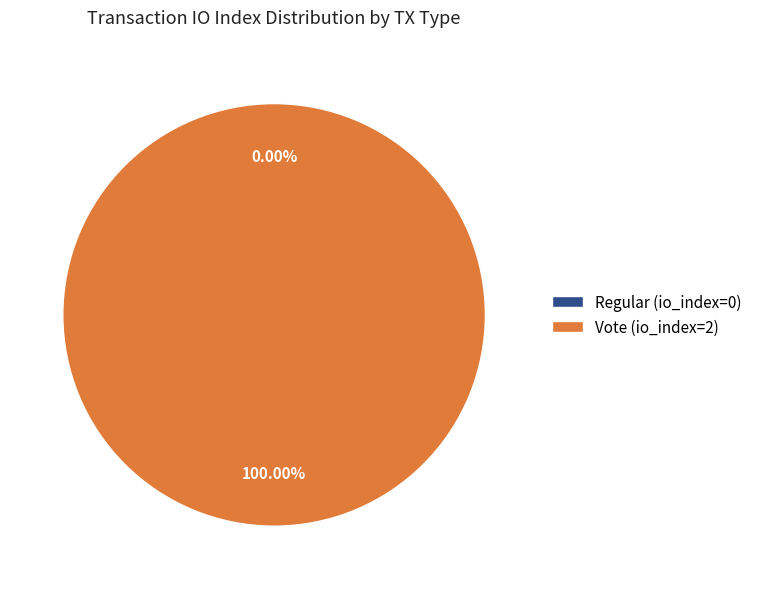

Does Regular (io_index=0) represent more than half of the total?

No